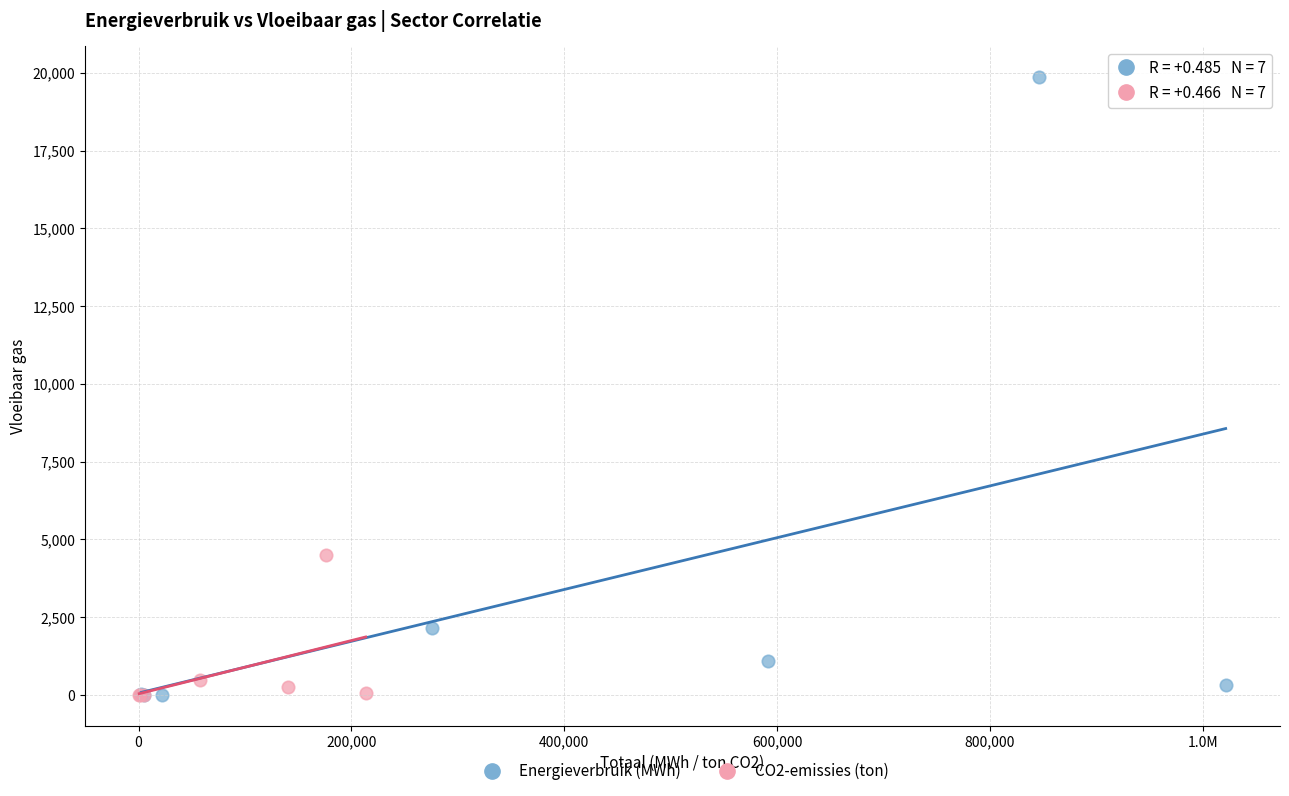

Which series reaches the maximum Y coordinate?

Energieverbruik (MWh)